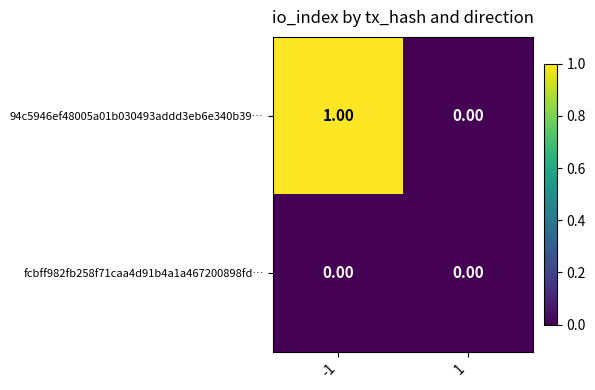

Is the value of fcbff982fb258f71caa4d91b4a1a467200898fd… at -1 greater than the value of 94c5946ef48005a01b030493addd3eb6e340b39… at -1?

No